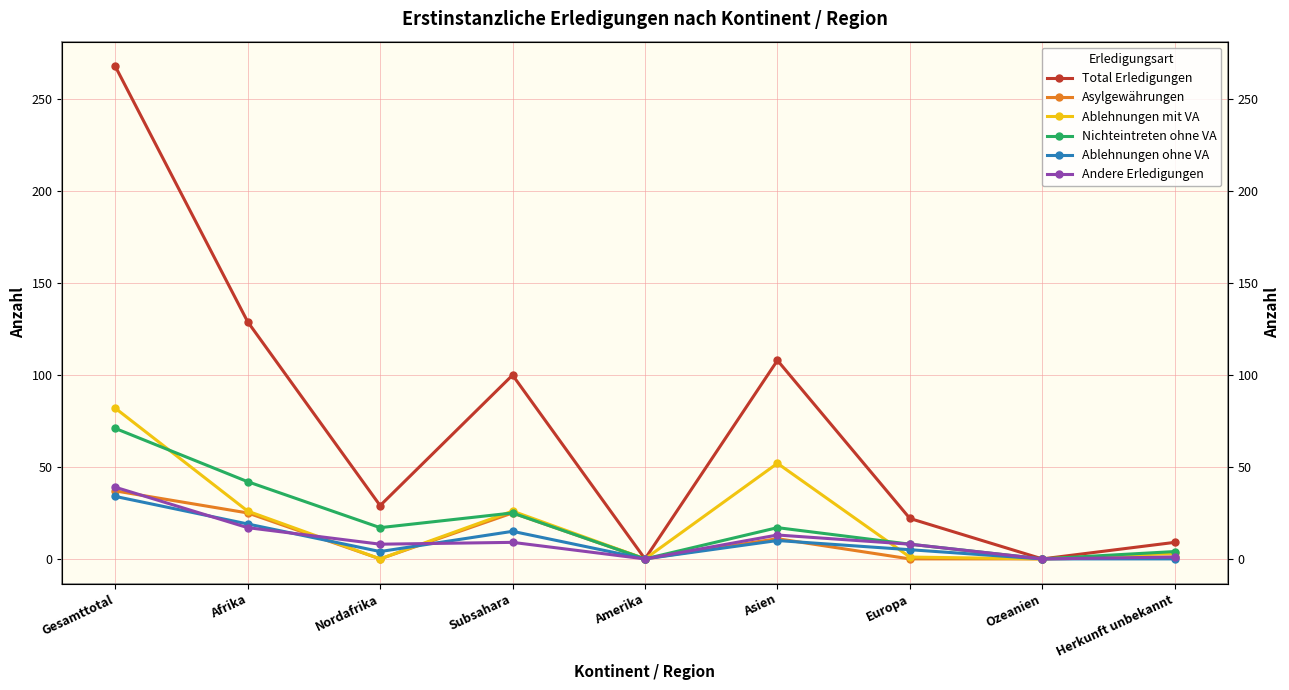

What are all the series names shown in the legend?

Total Erledigungen, Asylgewährungen, Ablehnungen mit VA, Nichteintreten ohne VA, Ablehnungen ohne VA, Andere Erledigungen